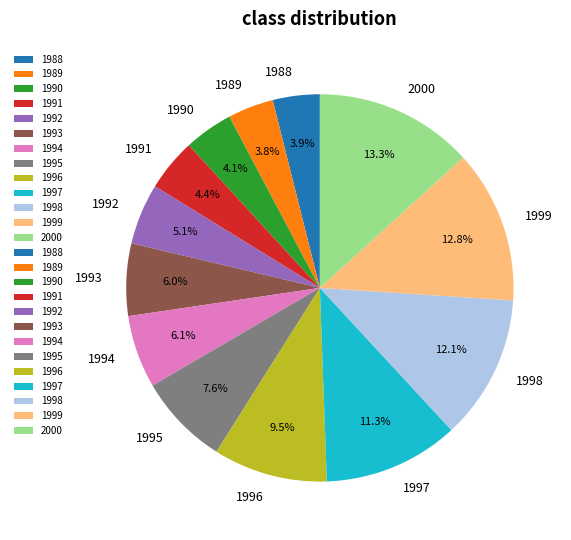

To the nearest percent, what is the combined percentage of 1996 and 1989?

13%